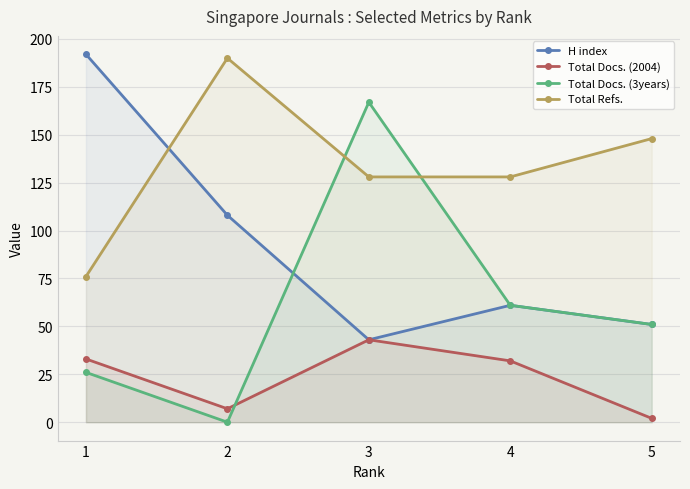

Which category has the highest value in the Total Docs. (3years) series?

3